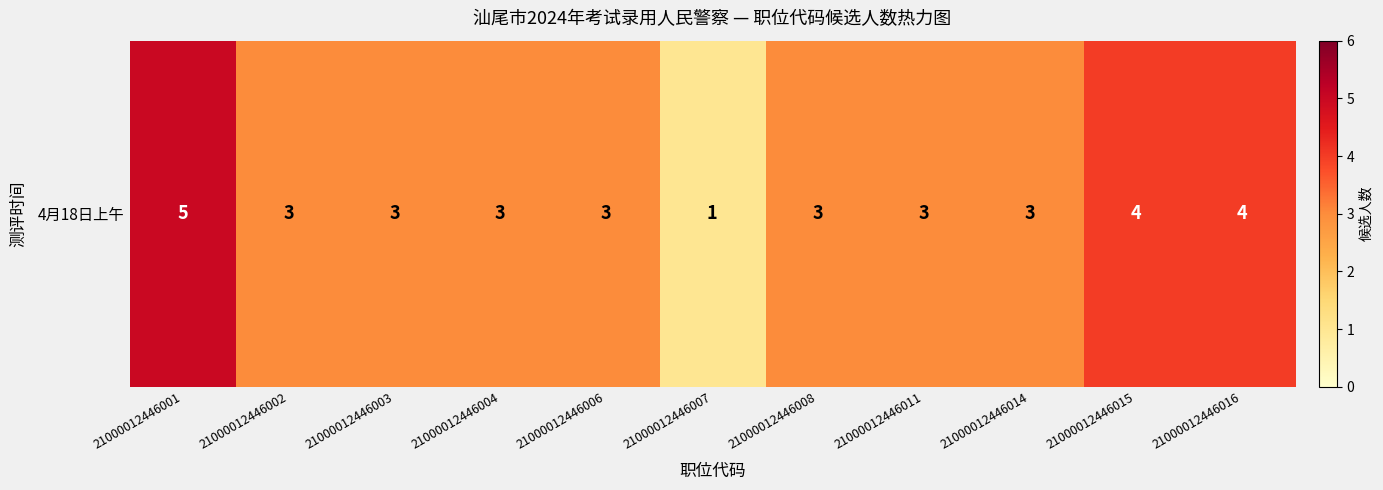

What is the approximate value at 21000012446004?

3